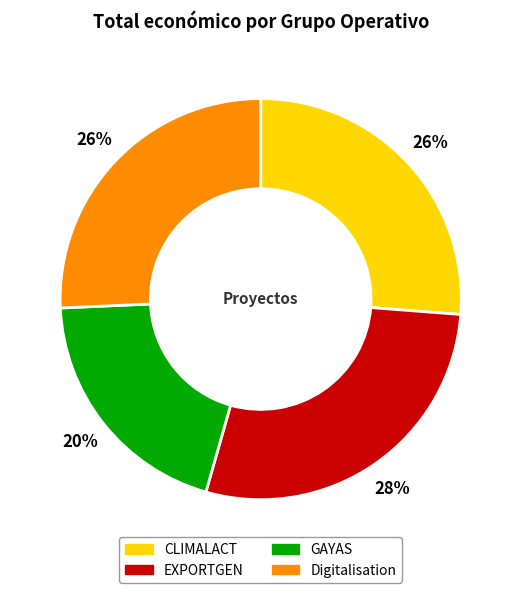

The EXPORTGEN slice represents 21% of the pie. True or false?

False